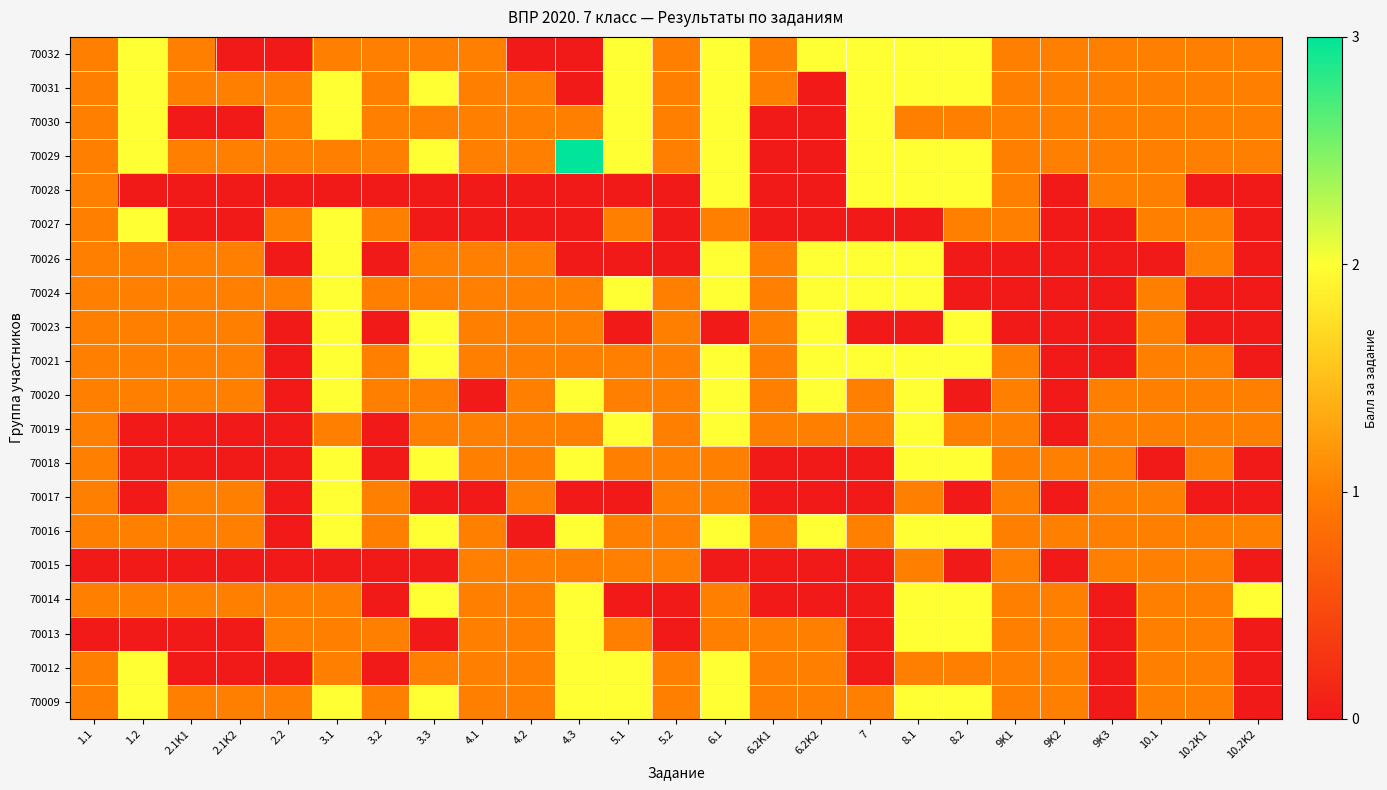

What is the total value across all series at 3.1?

30